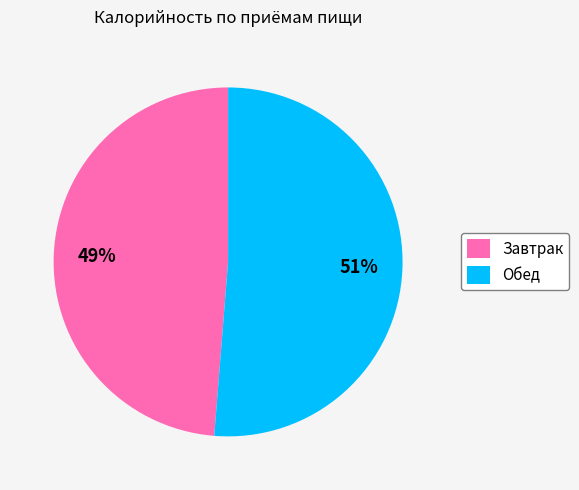

To the nearest percent, what percentage of the pie is Обед?

51%